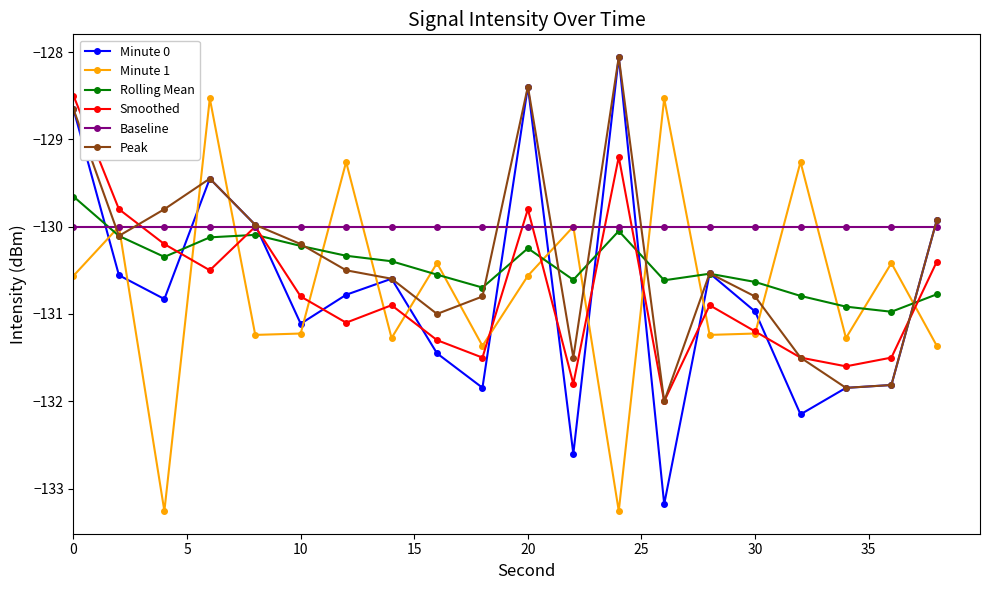

What is the maximum value for Peak?

-128.1